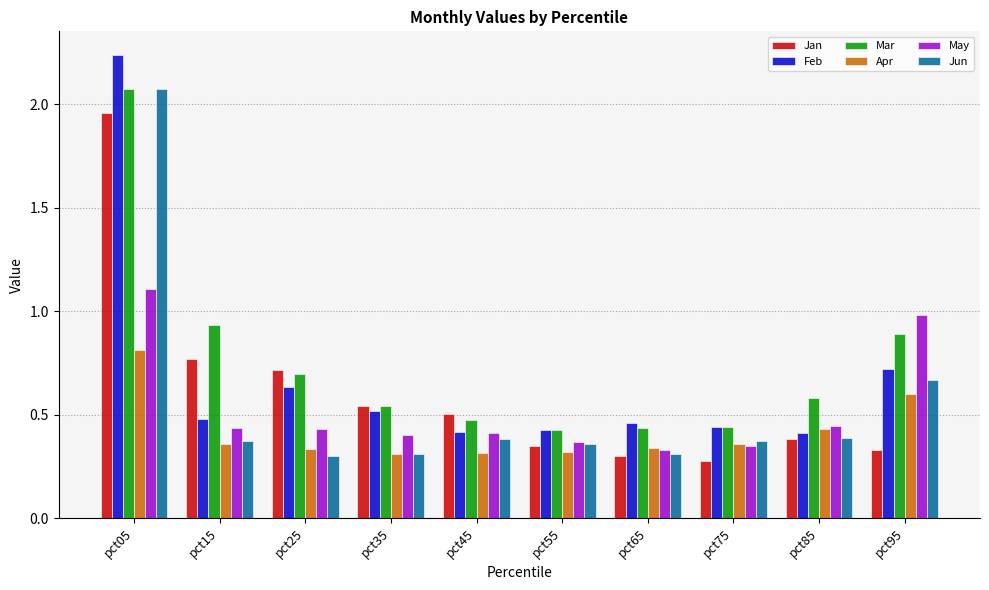

Which category has the highest value in the May series?

pct05